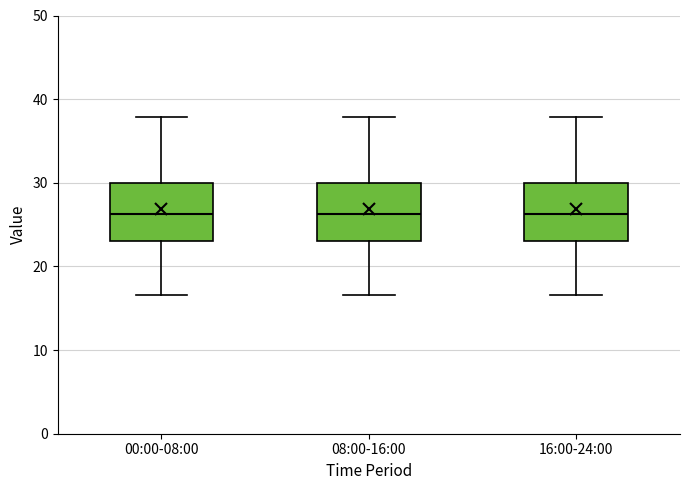

Where does the lower whisker of the box for 08:00-16:00 end on the y-axis? The values are not printed on the chart, so give them approximately, as read against the axis.

17